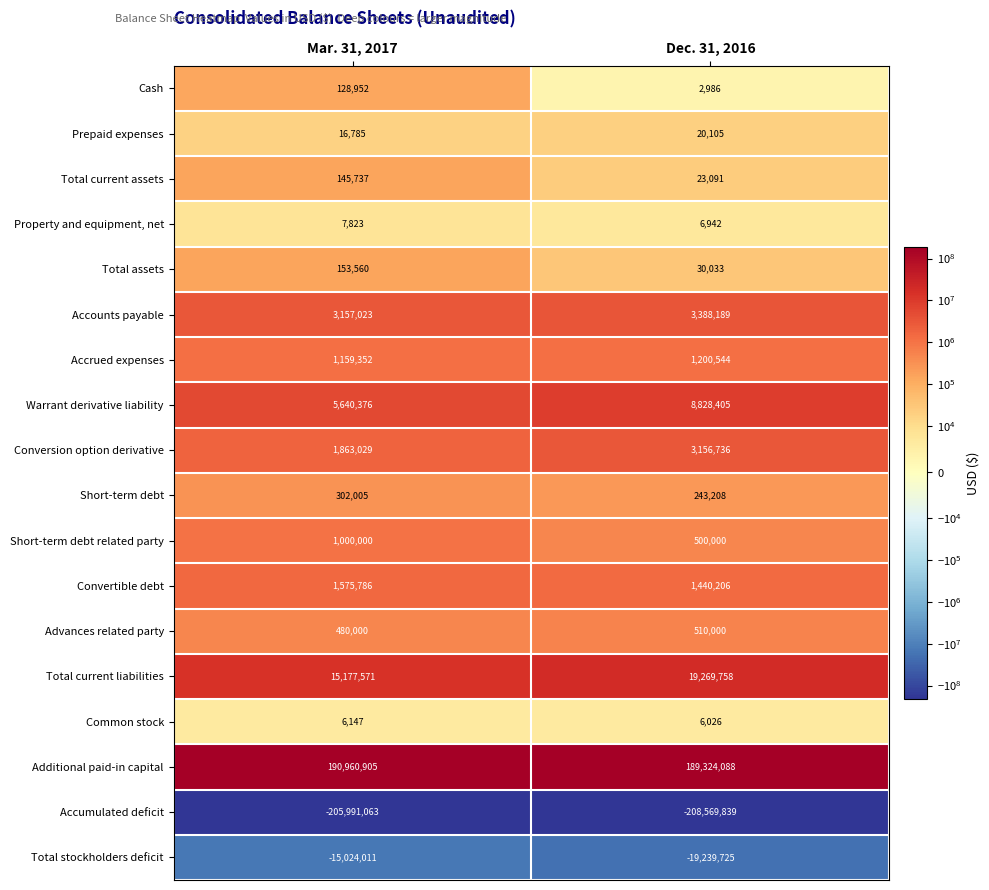

At which category is the sum across all series the highest?

Mar. 31, 2017